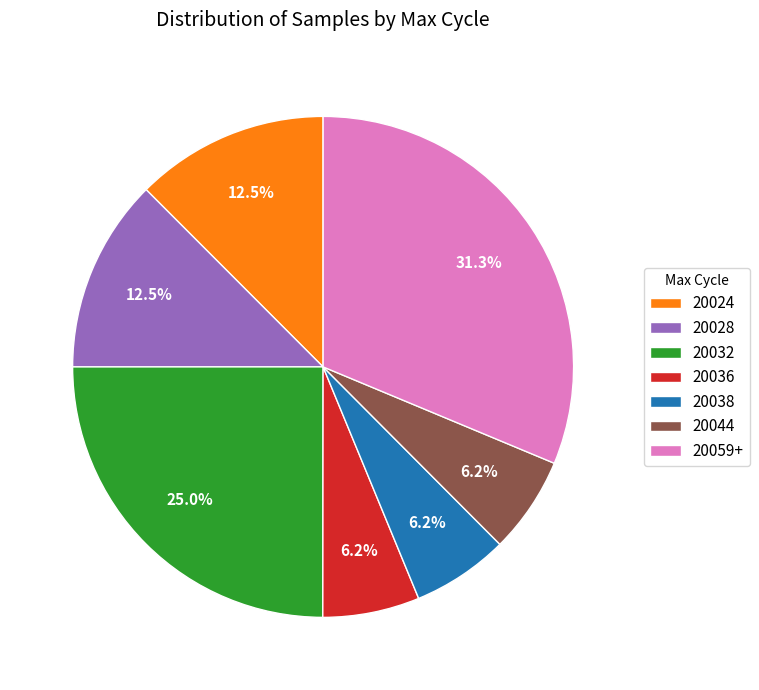

Is 20044 the majority of the pie?

No